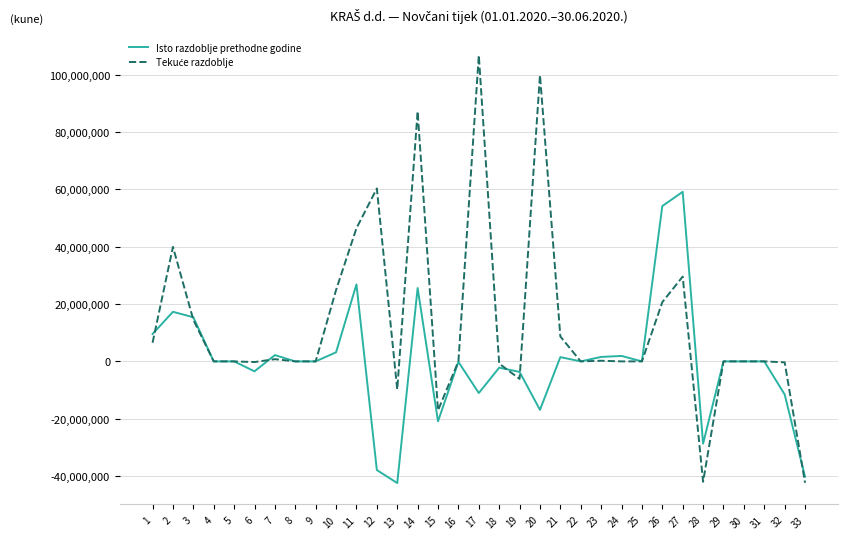

What is the sum of the Isto razdoblje prethodne godine values at 11 and 6?

23387836